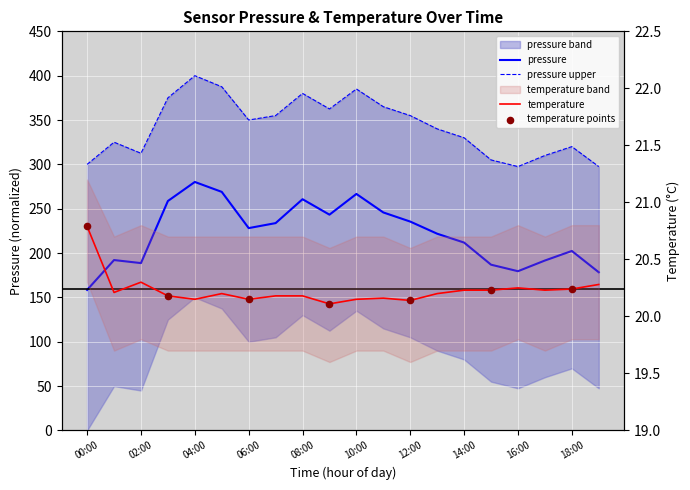

Which series has the widest spread of Y values?

pressure